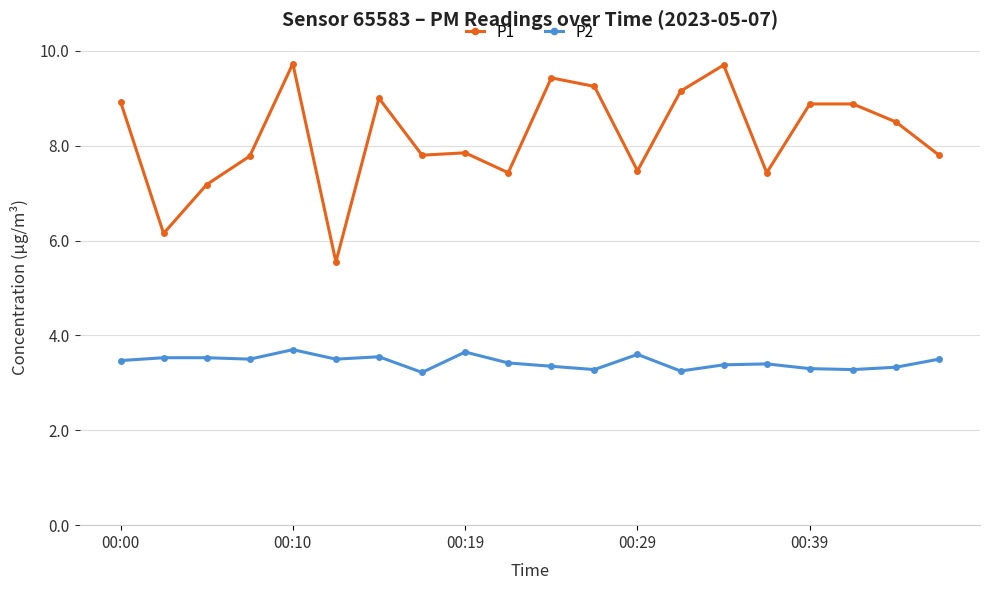

True or false: P2 and P1 intersect in this chart.

False